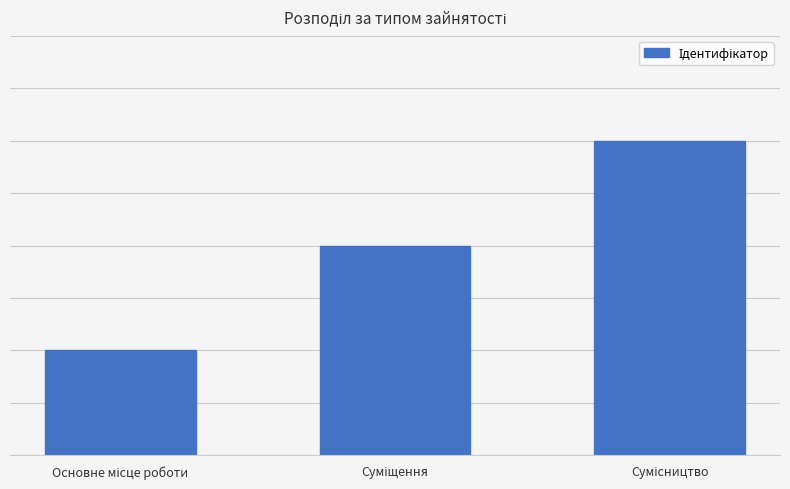

What is the ratio of the value at Суміщення to the value at Основне місце роботи?

2.0